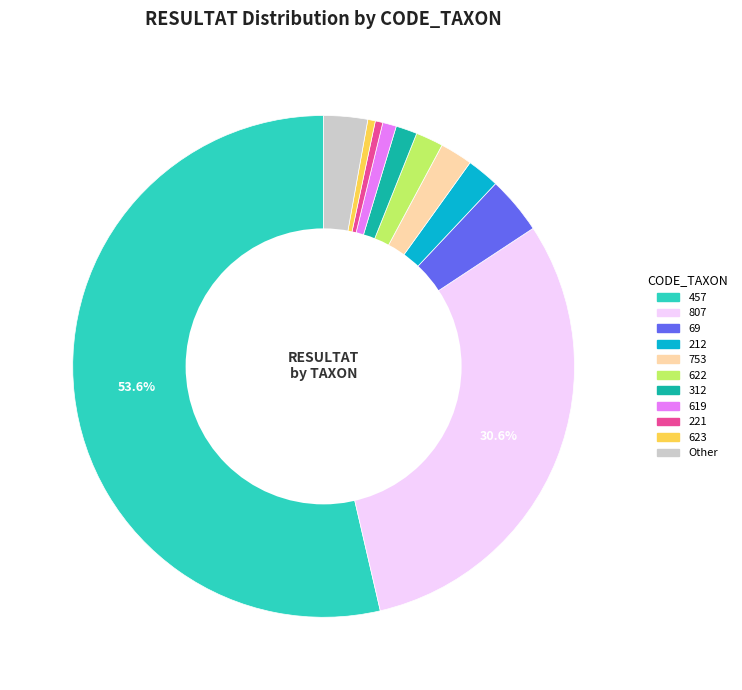

Does any single category account for the majority?

Yes